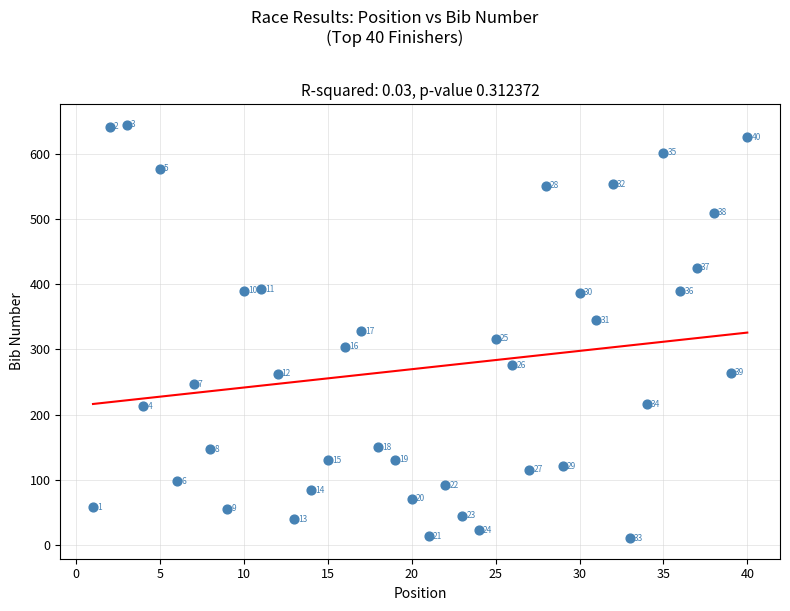

What Y value in the scatter plot is closest to 327?

328